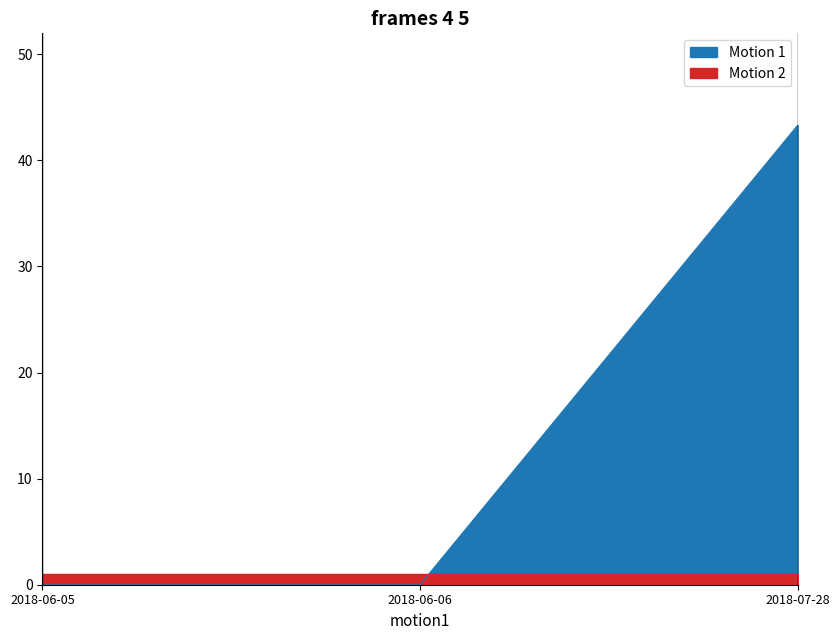

How many data points does each series have?

3